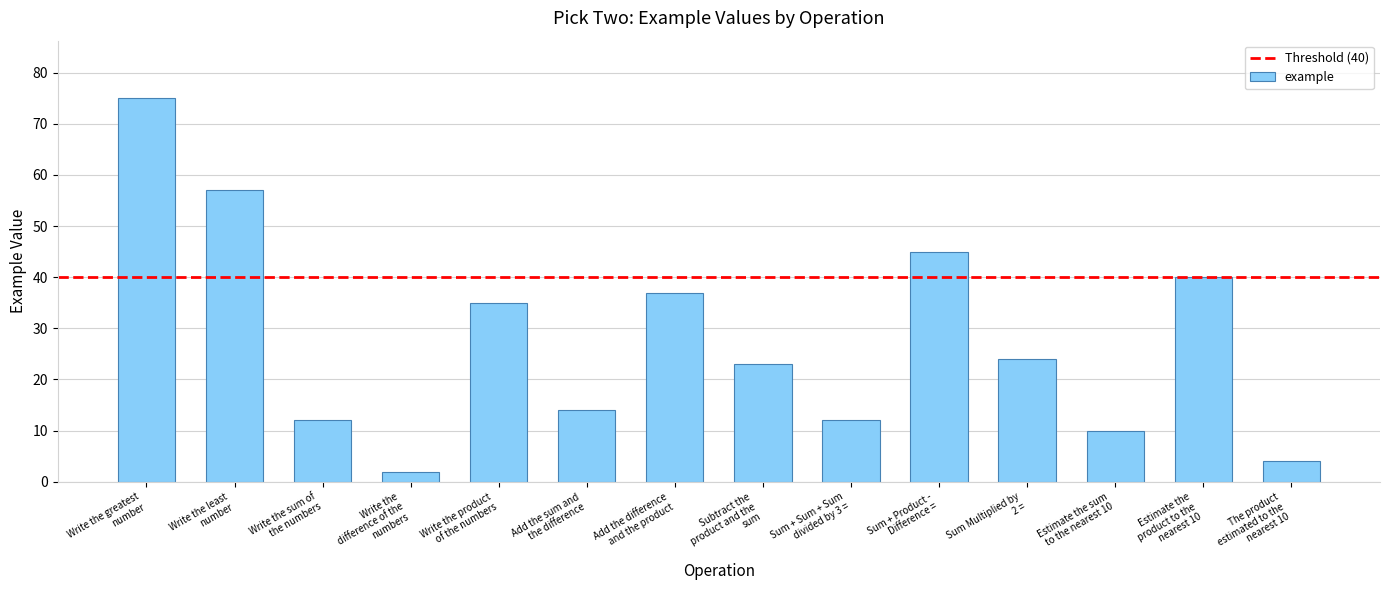

Reading left to right, transcribe all the data shown in this chart.

75	57	12	2	35	14	37	23	12	45	24	10	40	4